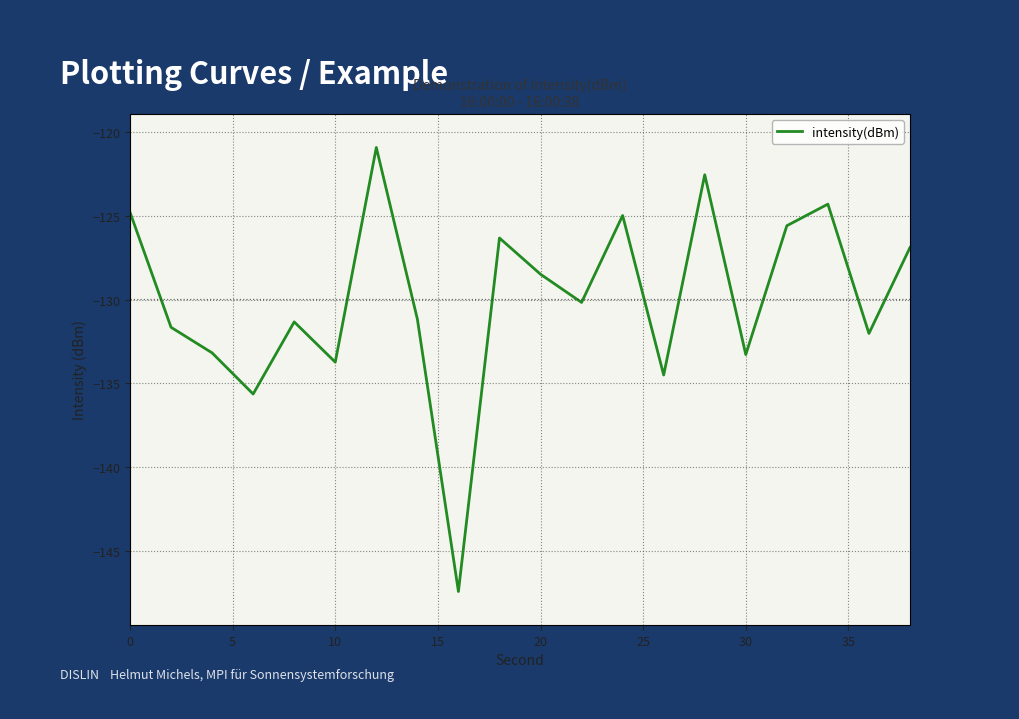

What is the smallest value displayed?

-147.4